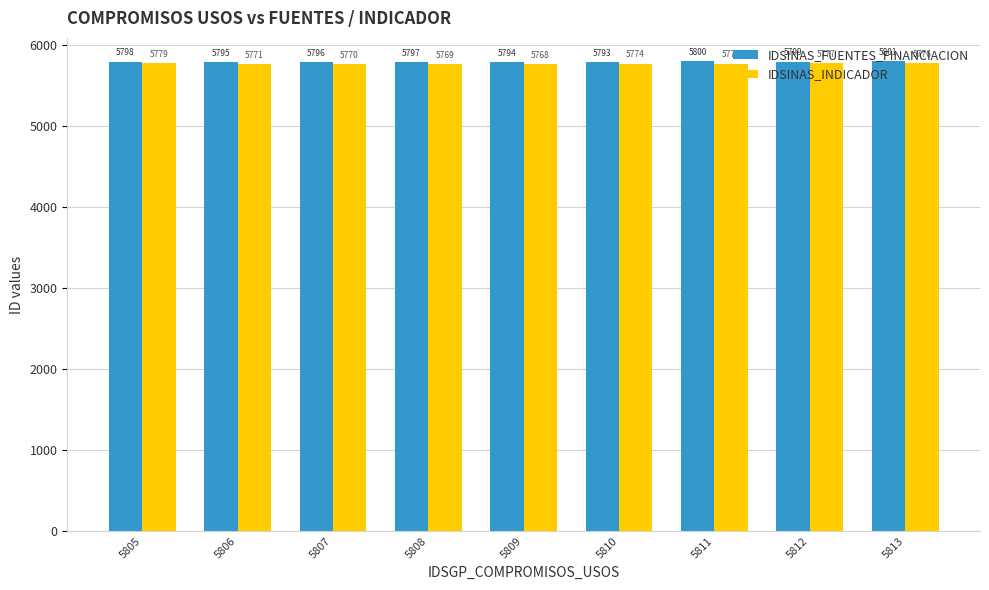

Is it true that IDSINAS_FUENTES_FINANCIACION equals 5793 at 5810?

True